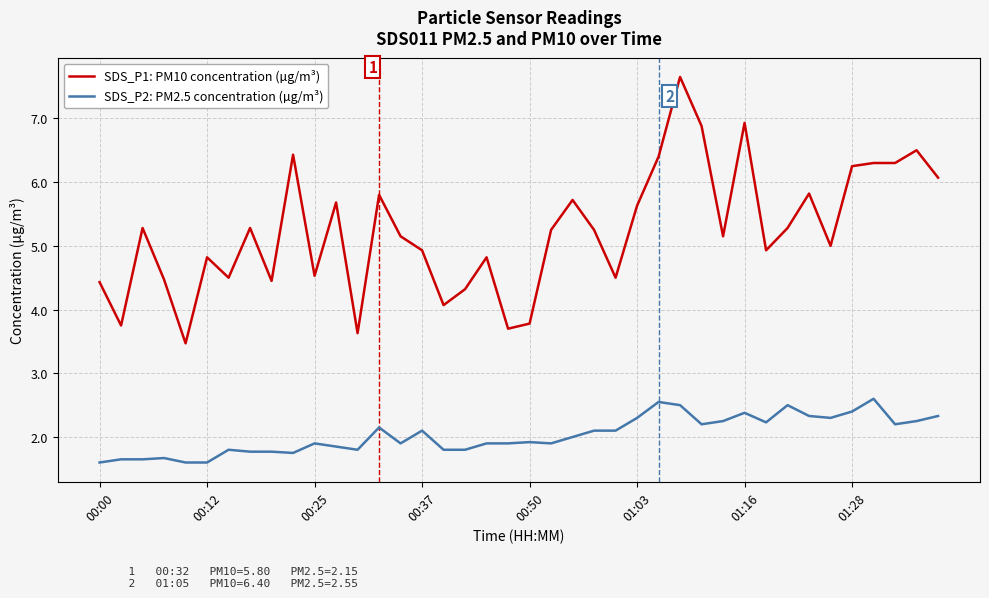

True or false: SDS_P1: PM10 concentration (µg/m³) and SDS_P2: PM2.5 concentration (µg/m³) intersect in this chart.

False